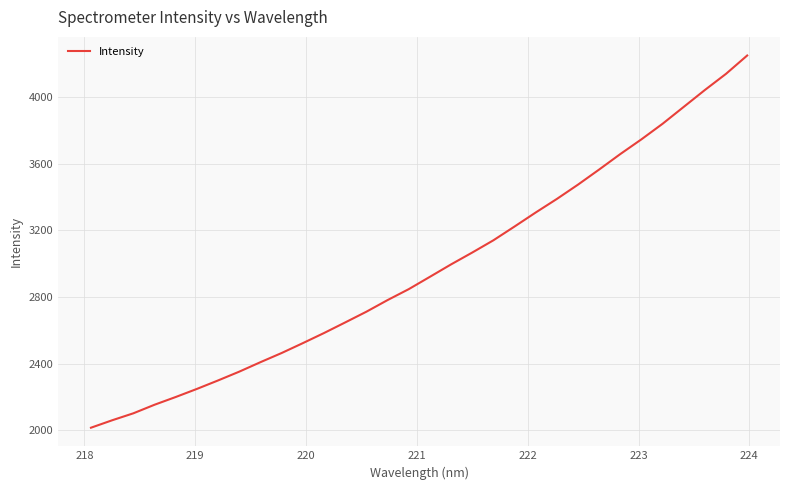

What is the difference between the maximum and minimum values?

2234.1